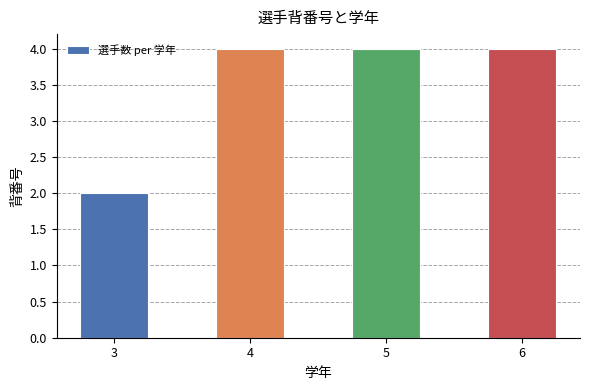

Read the value at 4.

4